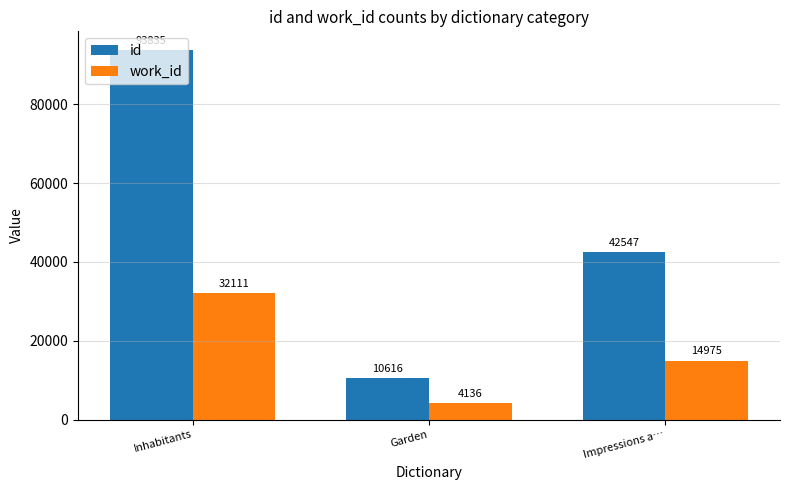

What is the minimum value shown in the chart?

4136